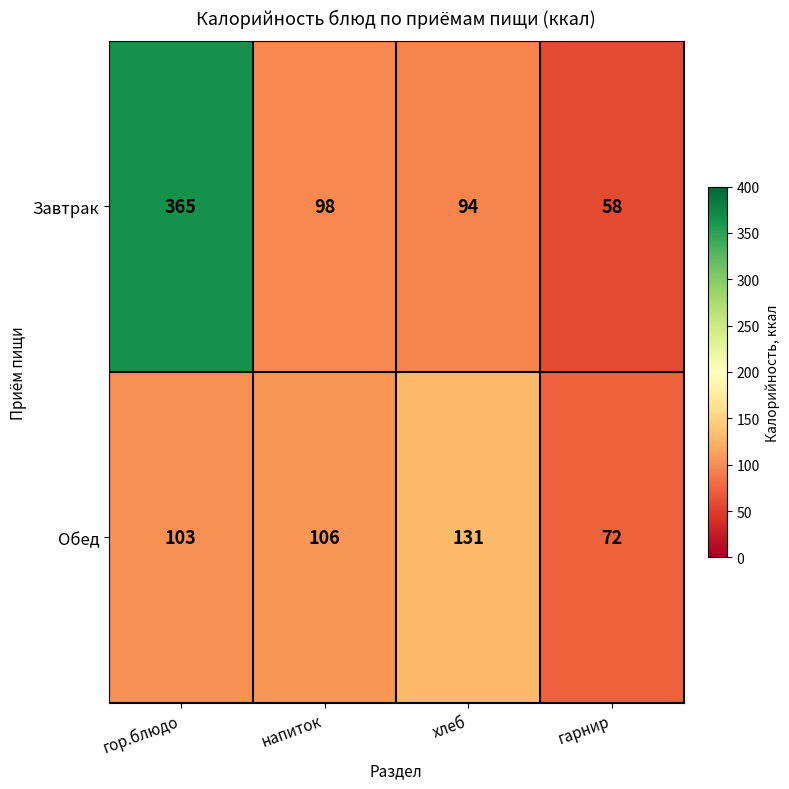

Is it true that Обед equals 226 at хлеб?

False